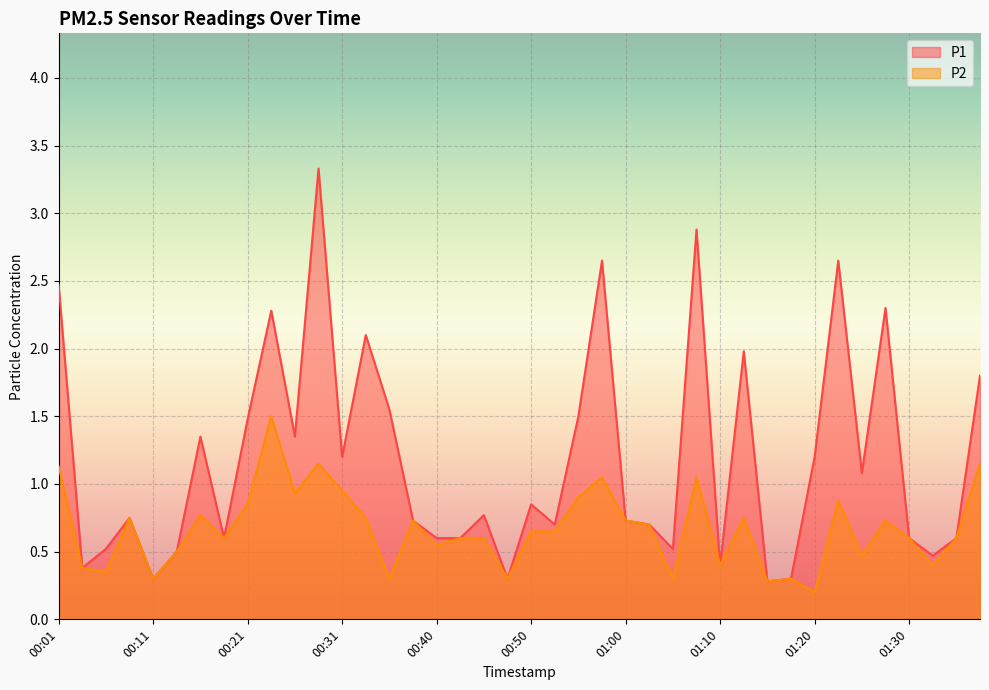

What is the maximum value for P1?

3.3